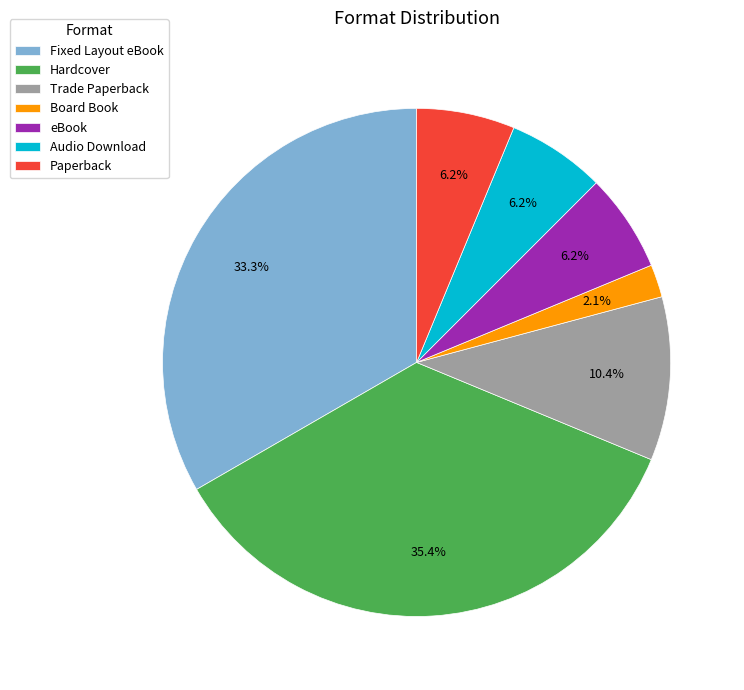

True or false: Hardcover accounts for 49% of the total.

False